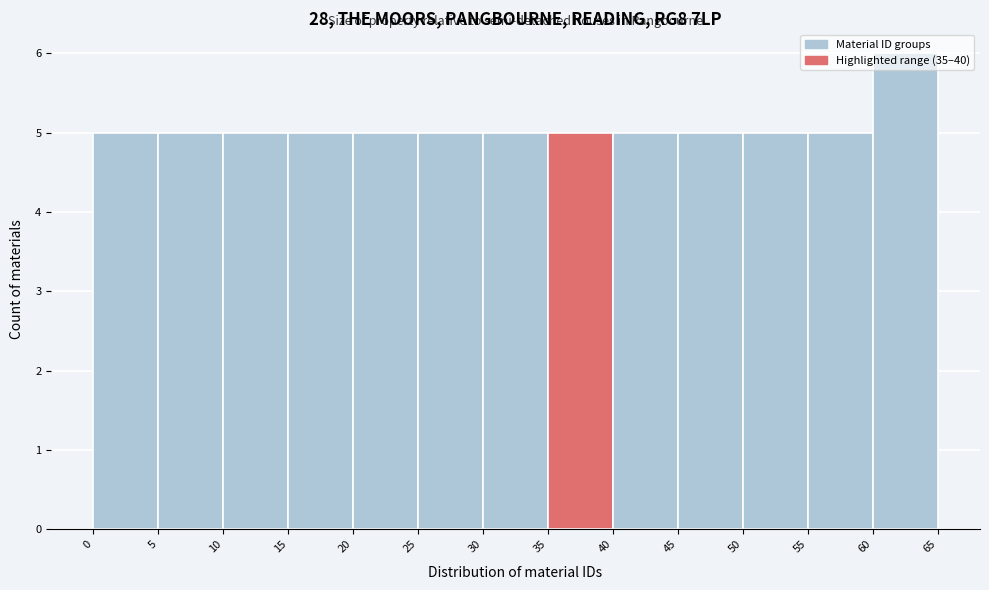

How tall is the bar that spans 55 to 60 on the x-axis? The values are not printed on the chart, so give them approximately, as read against the axis.

5